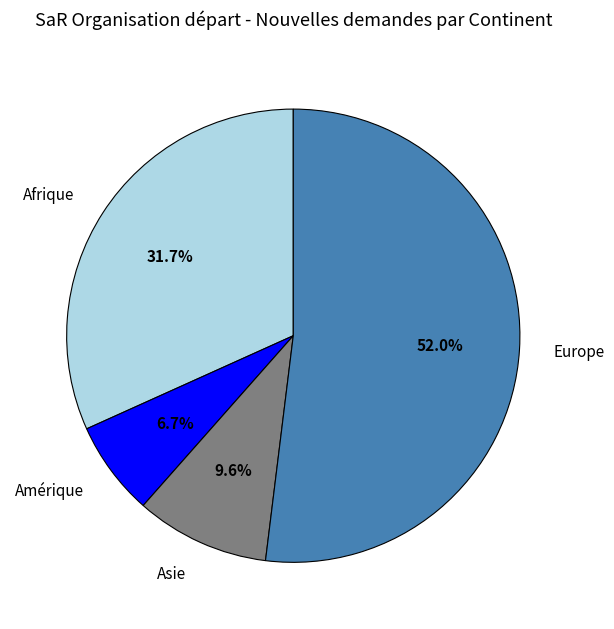

What percentage is the Europe slice, to the nearest percent?

52%